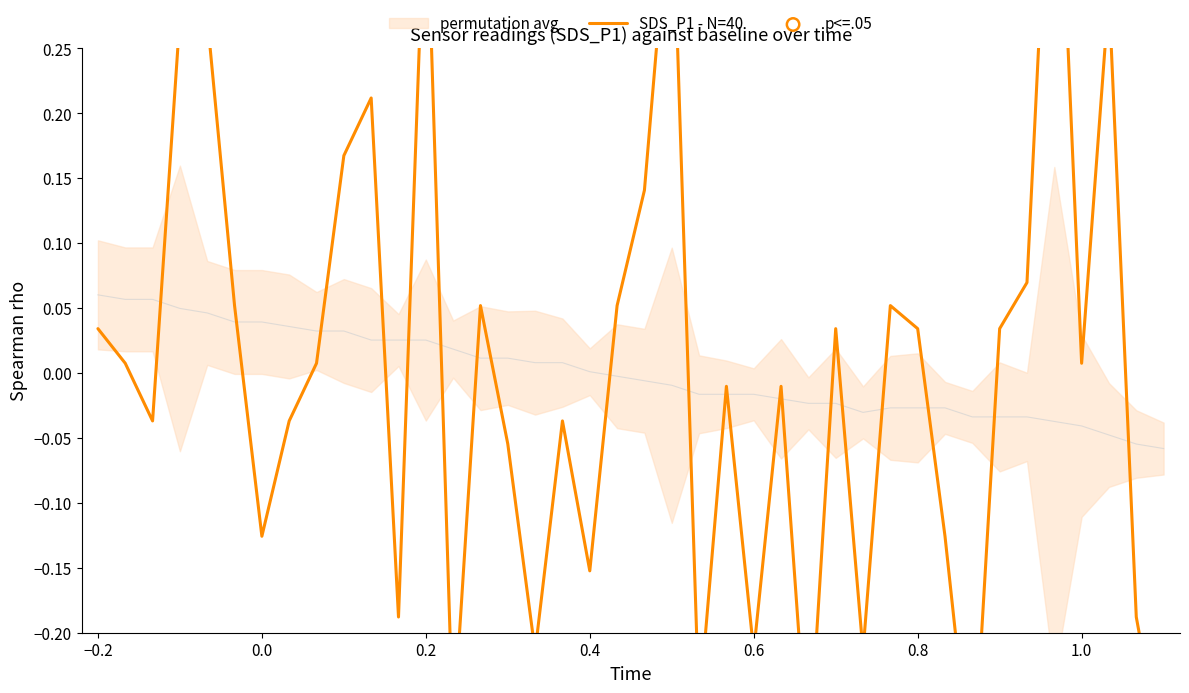

Which series contains the lowest Y value?

SDS_P1